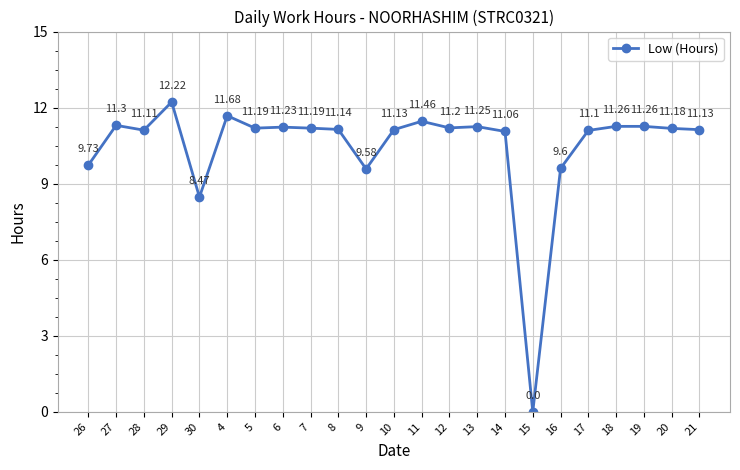

Where is the first local maximum?

27